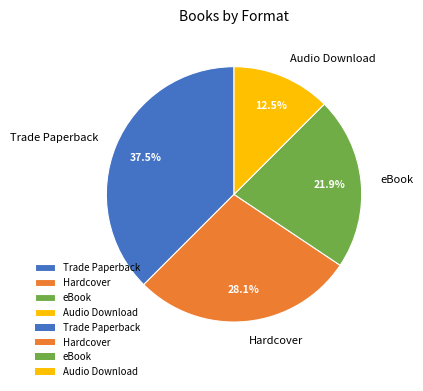

To the nearest percent, what portion does eBook represent?

22%